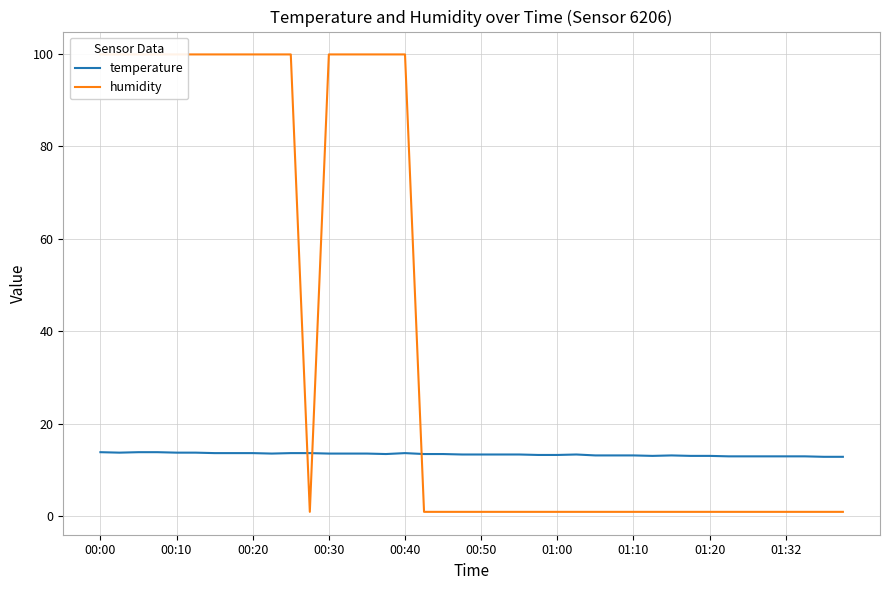

Is the value of temperature at 01:20 greater than the value of humidity at 26?

Yes